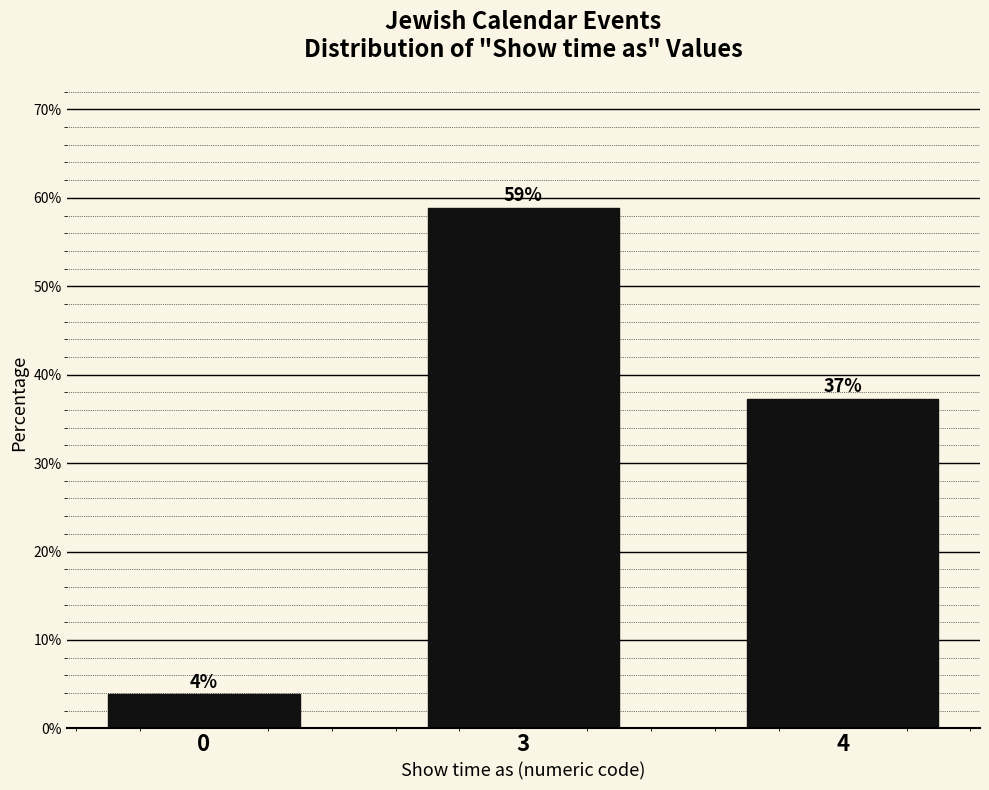

Are the bars horizontal?

No